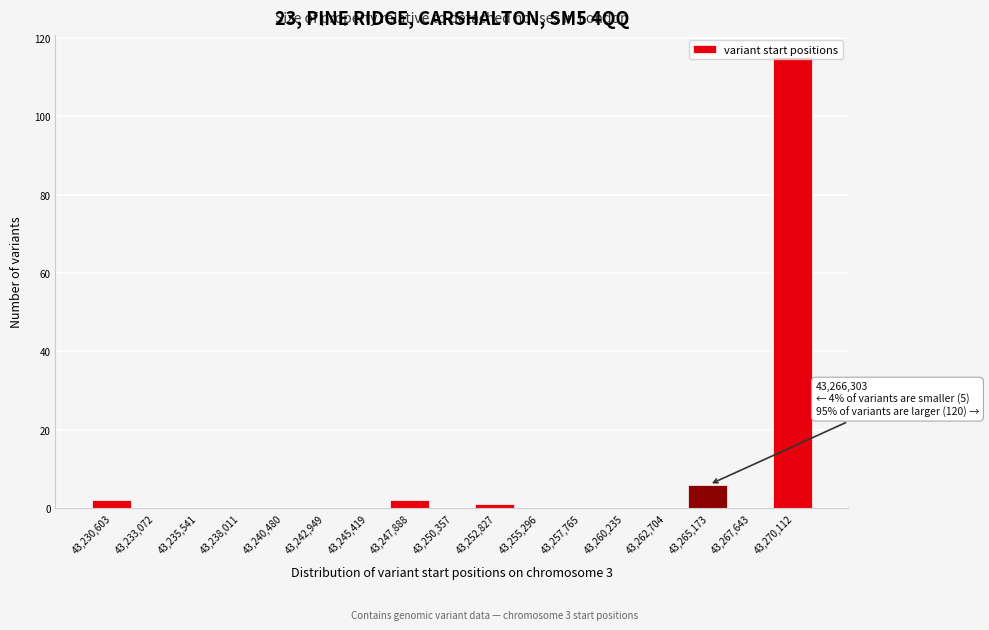

At which category does the chart reach its peak across all series?

43,270,112